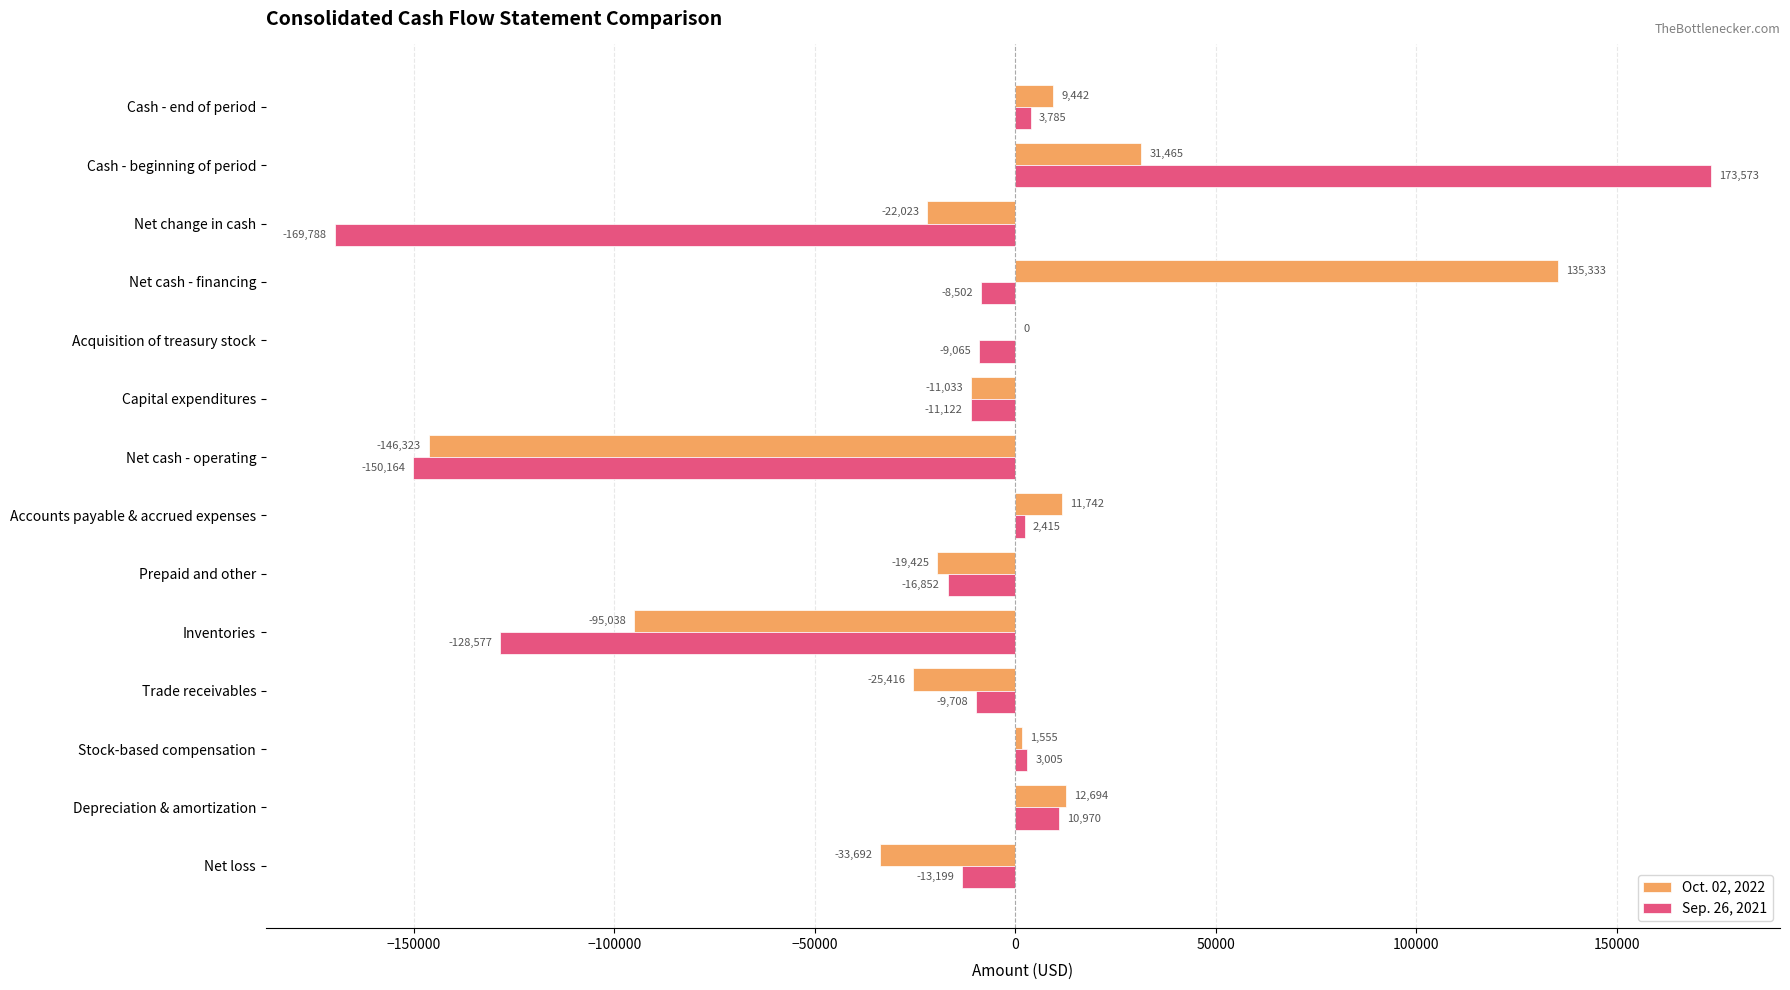

True or false: Oct. 02, 2022 has a value of 20124 at Cash - beginning of period.

False